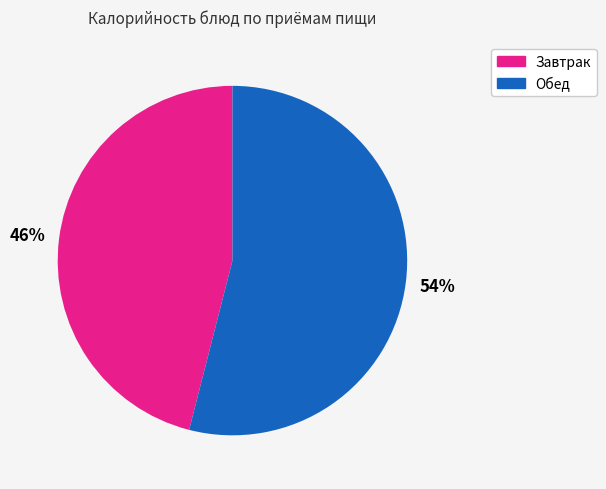

To the nearest percent, what is the average slice percentage?

50%